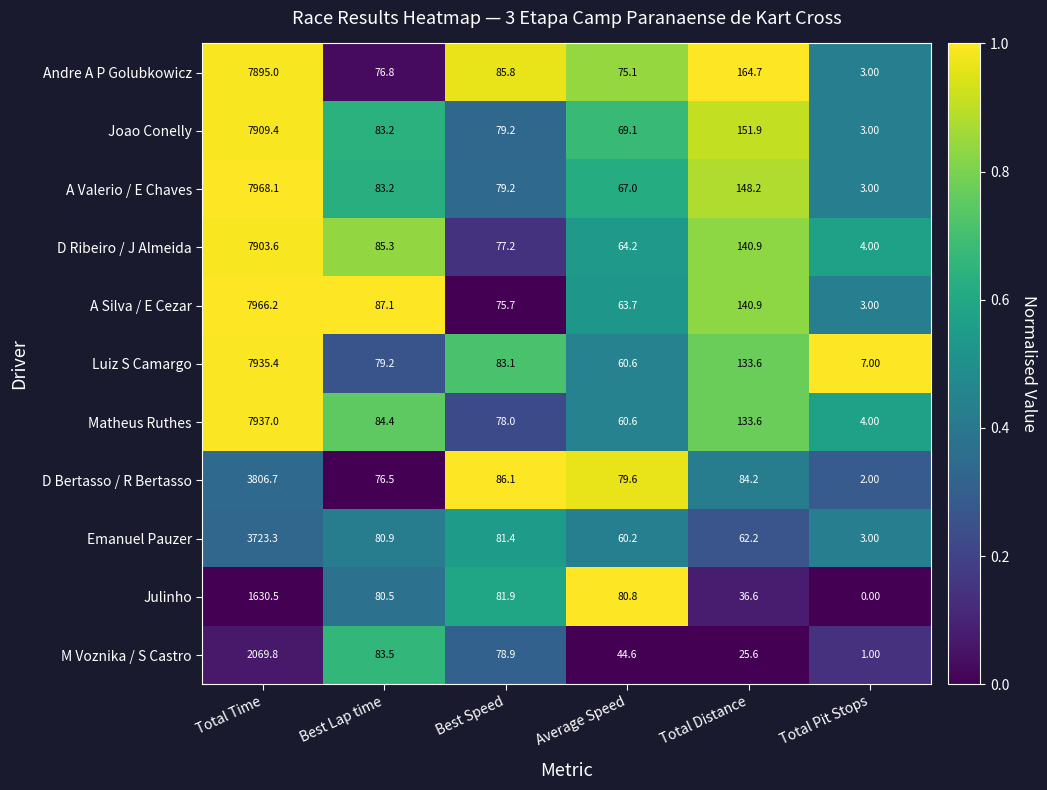

Which category has the highest value in the A Silva / E Cezar series?

Total Time